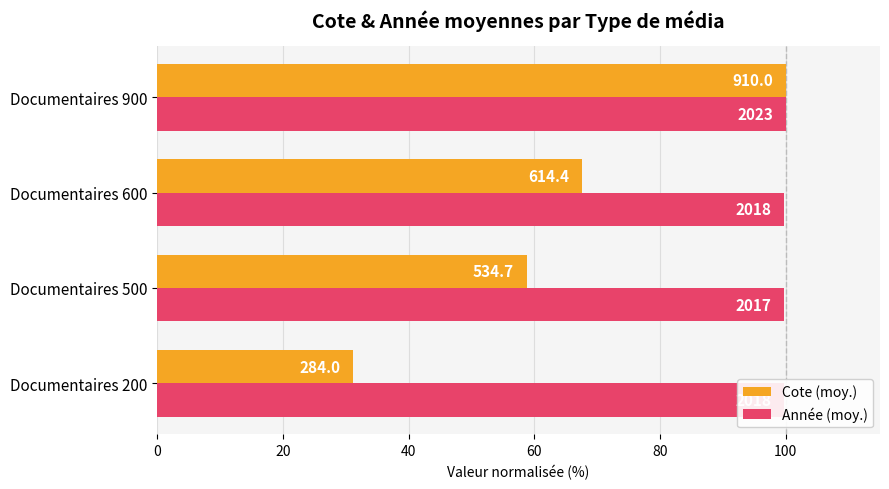

What is the value of the Cote (moy.) bar at the 3rd from the left?

67.5